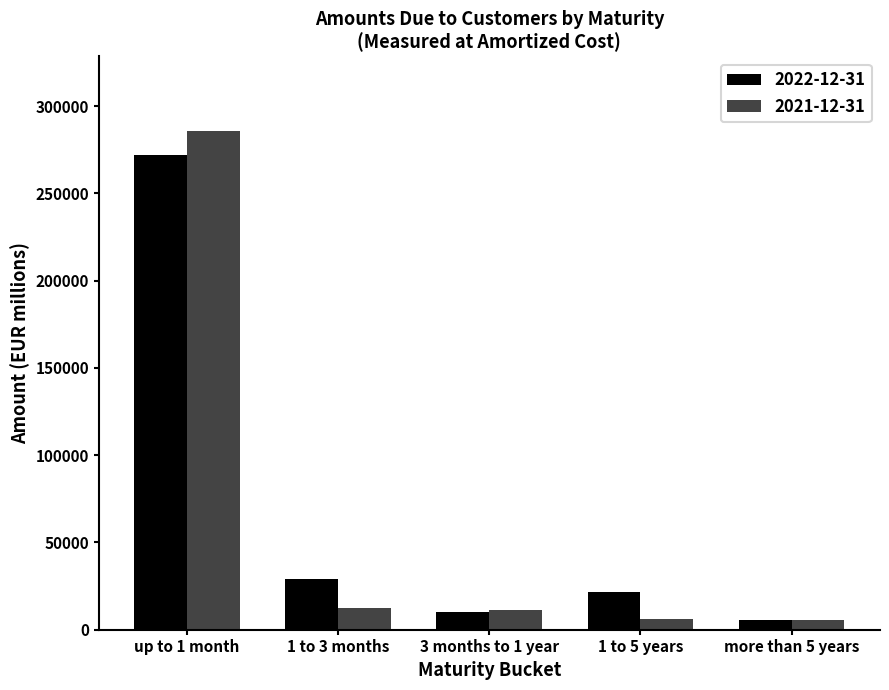

What position from the right is 3 months to 1 year?

3